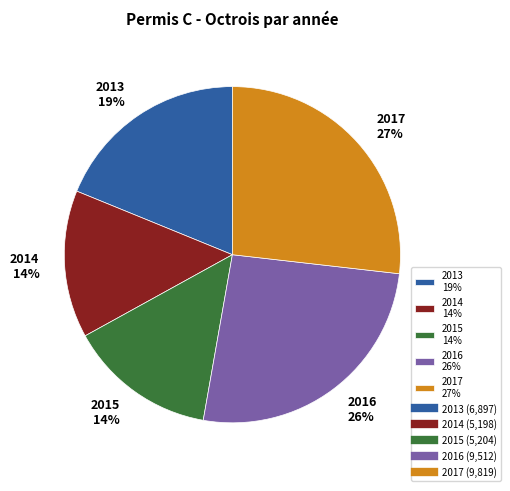

Does 2015 14% account for over 50% of the chart?

No